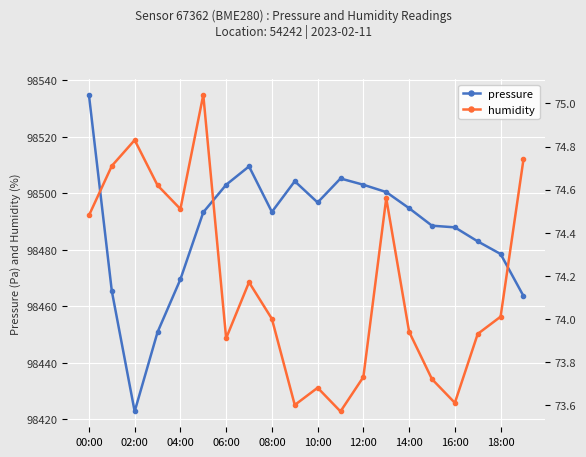

How many interior local peaks does the pressure series have?

3